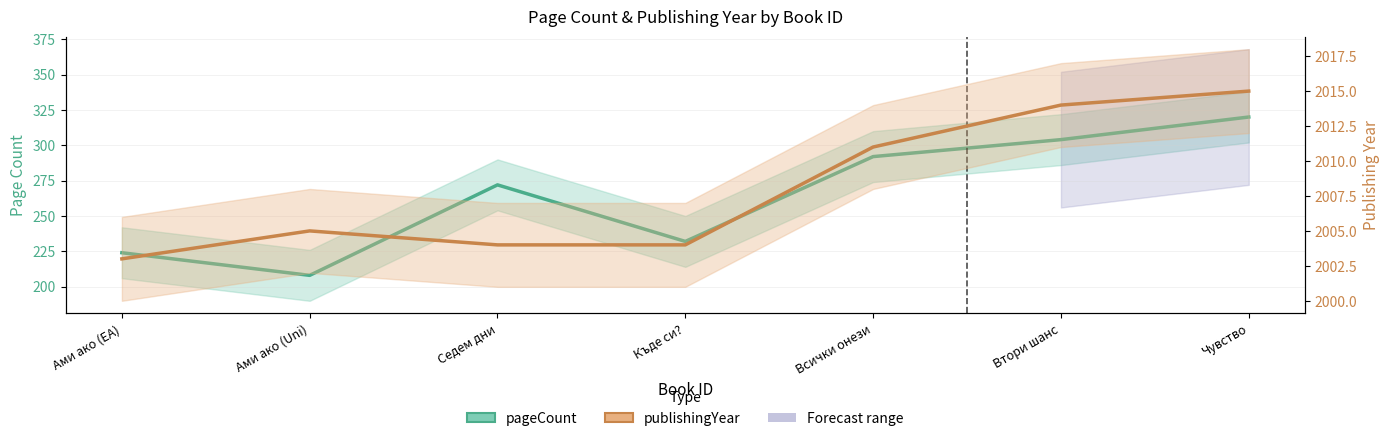

What is the minimum value for pageCount?

208